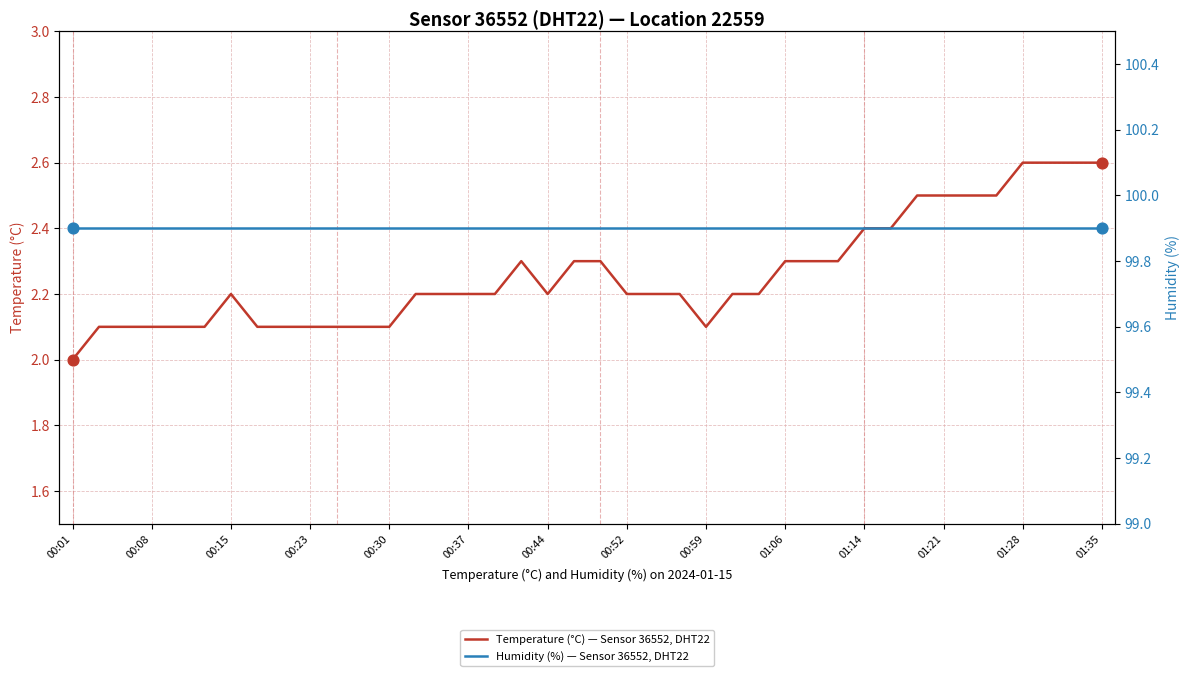

What is the total value across all series at 22?

102.1